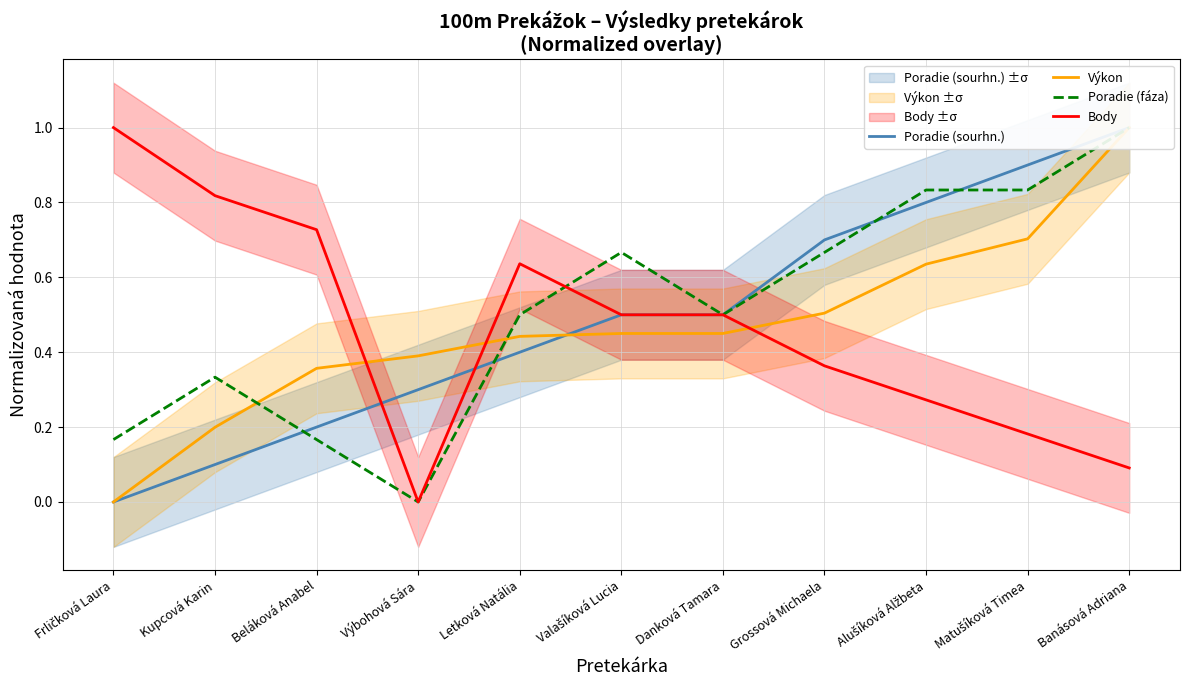

What is the greatest value displayed?

1.0